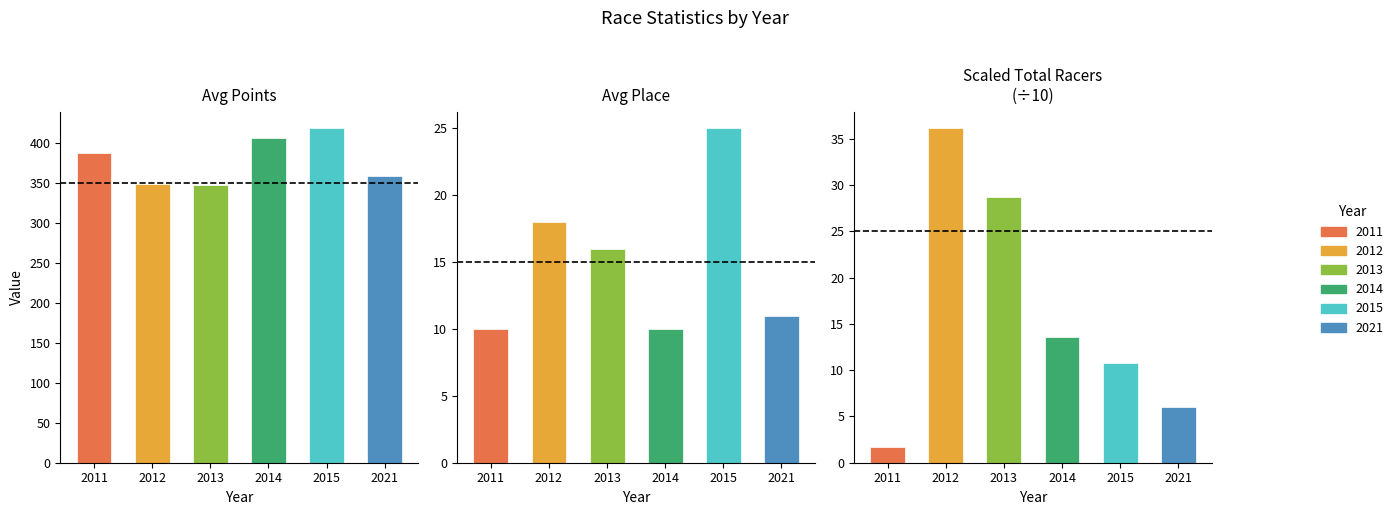

How many values in the Scaled Total Racers series exceed 13?

3